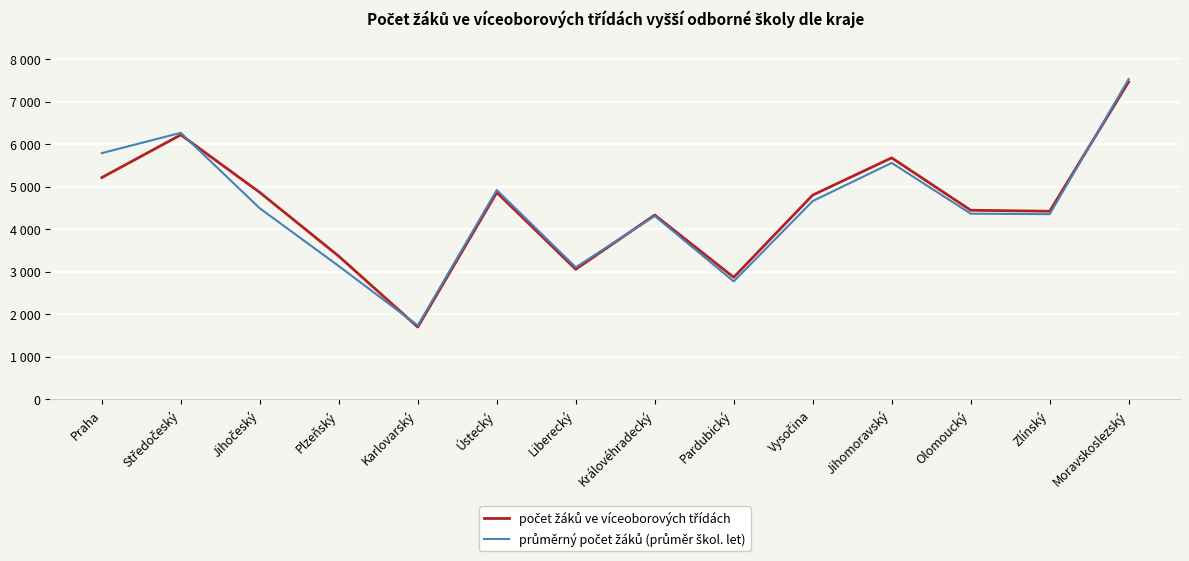

Which series has the widest spread of values?

průměrný počet žáků (průměr škol. let)